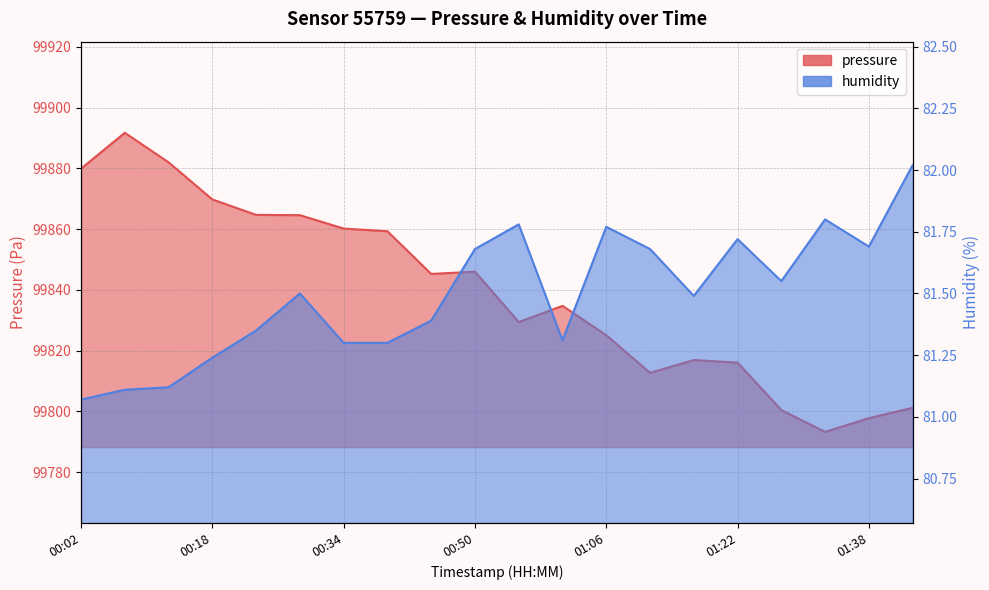

The value of pressure at 01:38 is 157666.7. True or false?

False